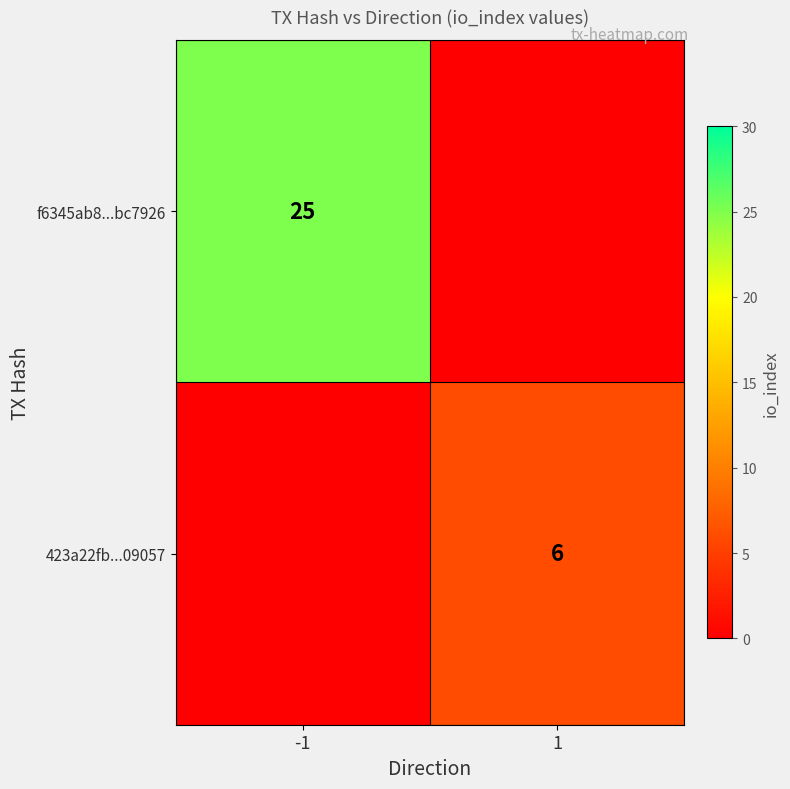

The 423a22fb...09057 series shows 2 at 1. True or false?

False